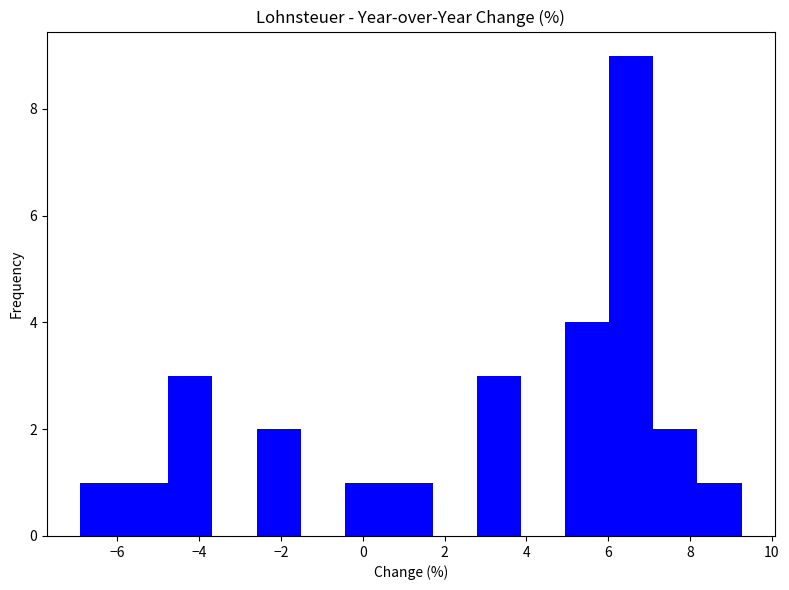

How tall is the bar that spans 0.6 to 1.8 on the x-axis? Neither the bar edges nor the heights are printed on the chart, so give them approximately, as read against the axes.

1